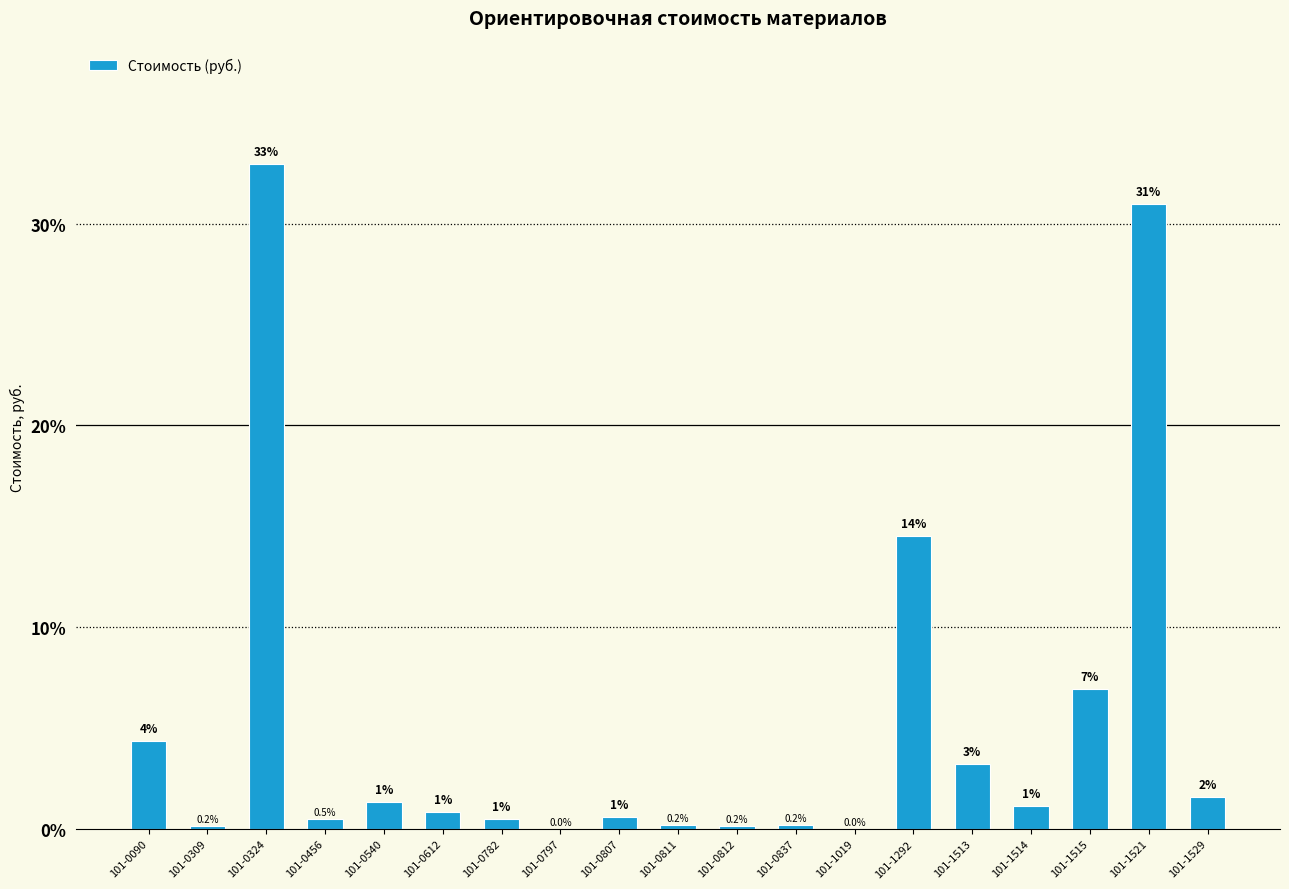

What is the difference between the values at 101-0782 and 101-1019?

0.5